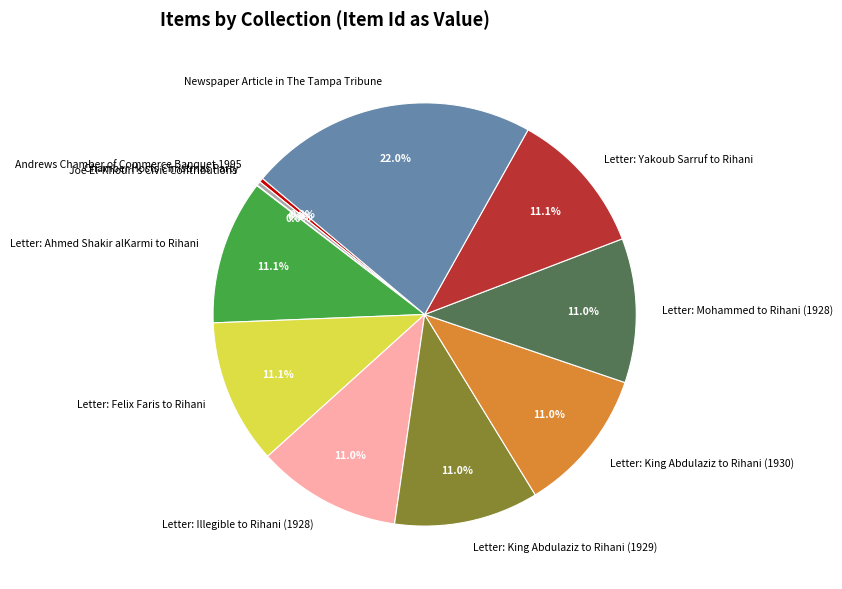

What portion of the pie excludes Letter: Mohammed to Rihani (1928)?

89.0%